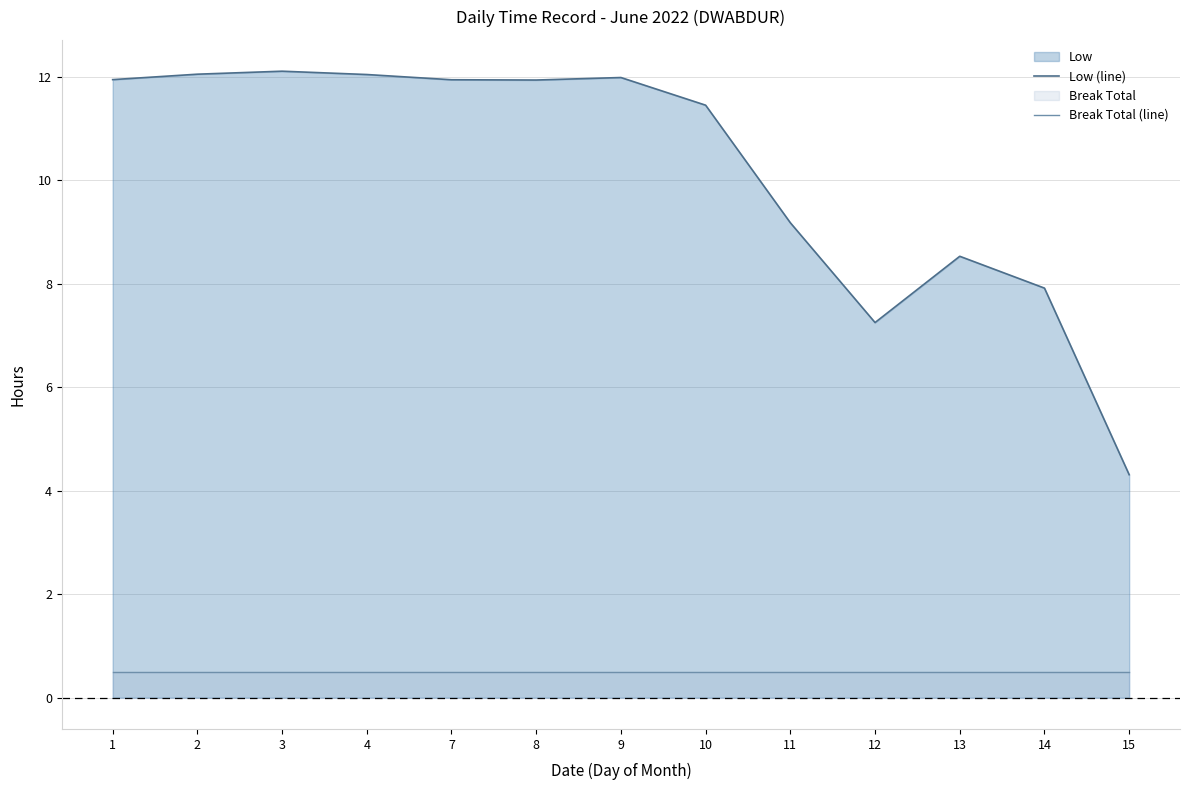

At which category is the sum across all series the highest?

3